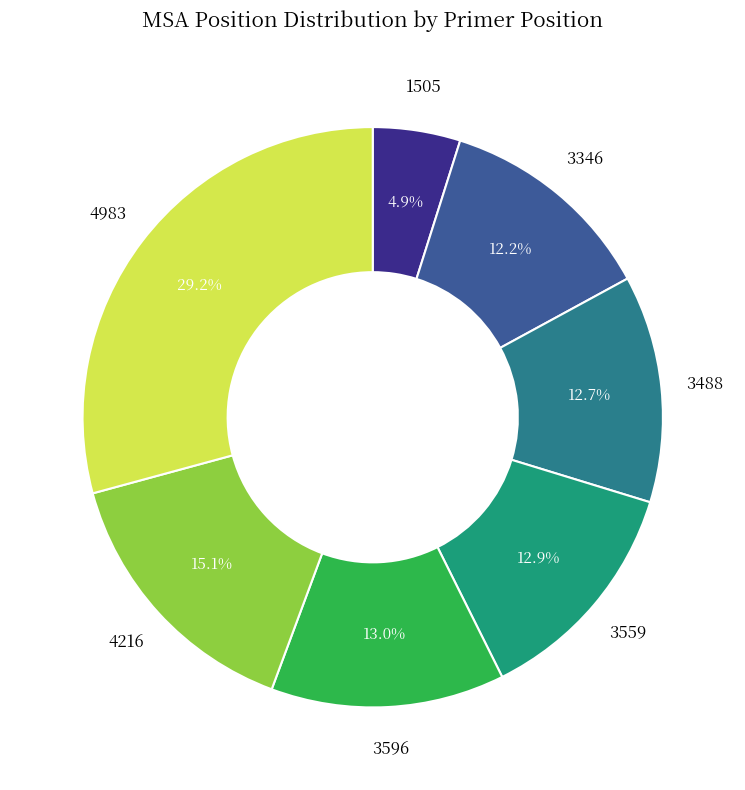

To the nearest percent, what is the difference between the largest and smallest slice percentages?

24%